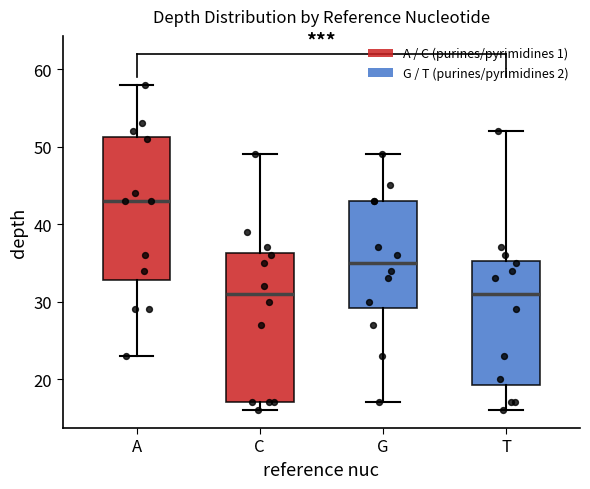

Reading left to right, transcribe this box plot: for each box, give where its median line is, the range the box spans, and where its two whiskers end, as read against the y-axis. The values are not printed on the chart, so give them approximately, as read against the axis.

A: median 43, box 33 to 51, whiskers 23 to 58
C: median 31, box 17 to 36, whiskers 16 to 49
G: median 35, box 29 to 43, whiskers 17 to 49
T: median 31, box 19 to 35, whiskers 16 to 52